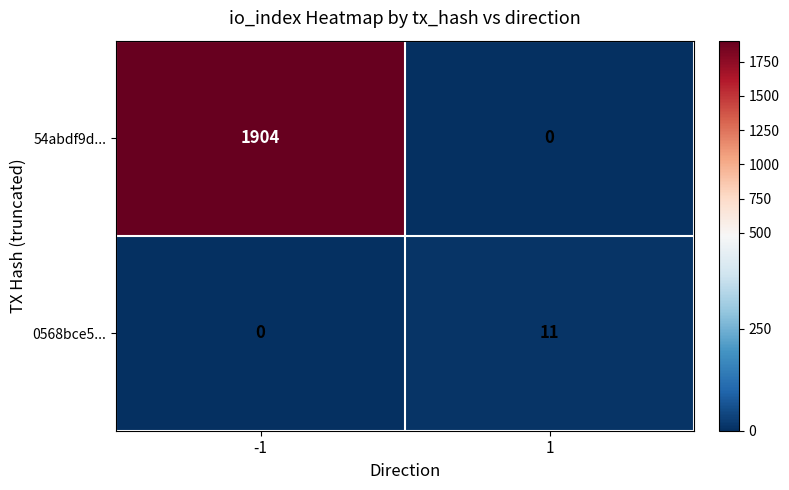

At -1, list the series in order from smallest to largest.

0568bce5..., 54abdf9d...